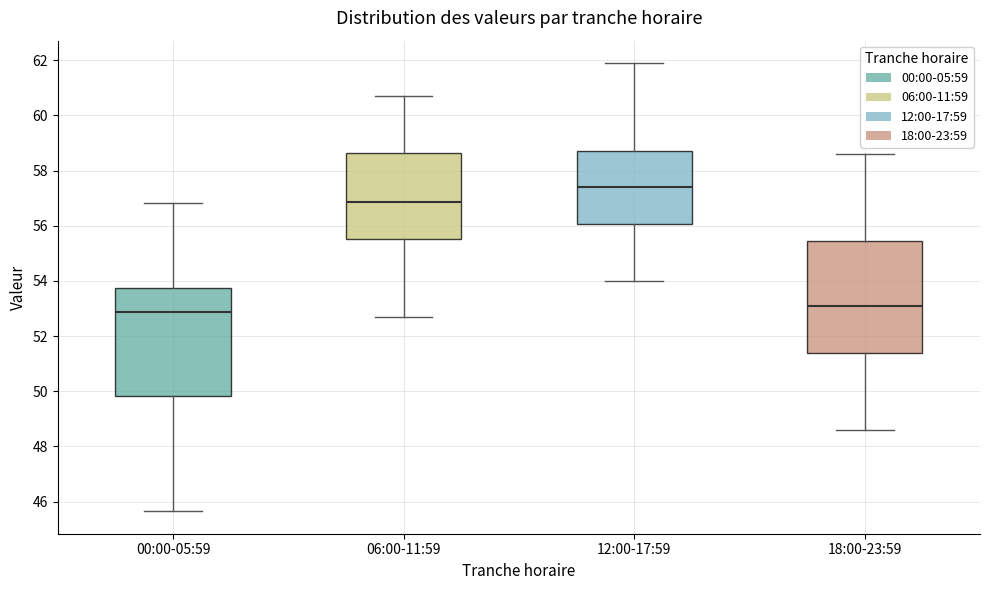

Which box has the highest median line?

12:00-17:59